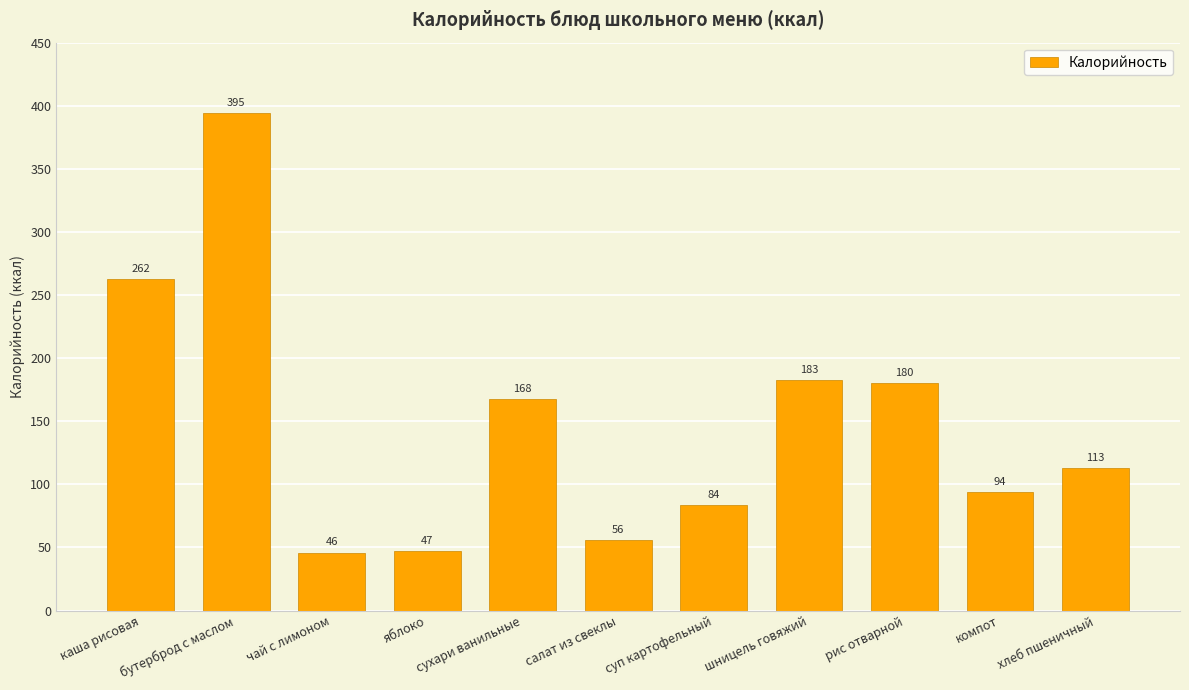

What is the smallest value displayed?

46.0